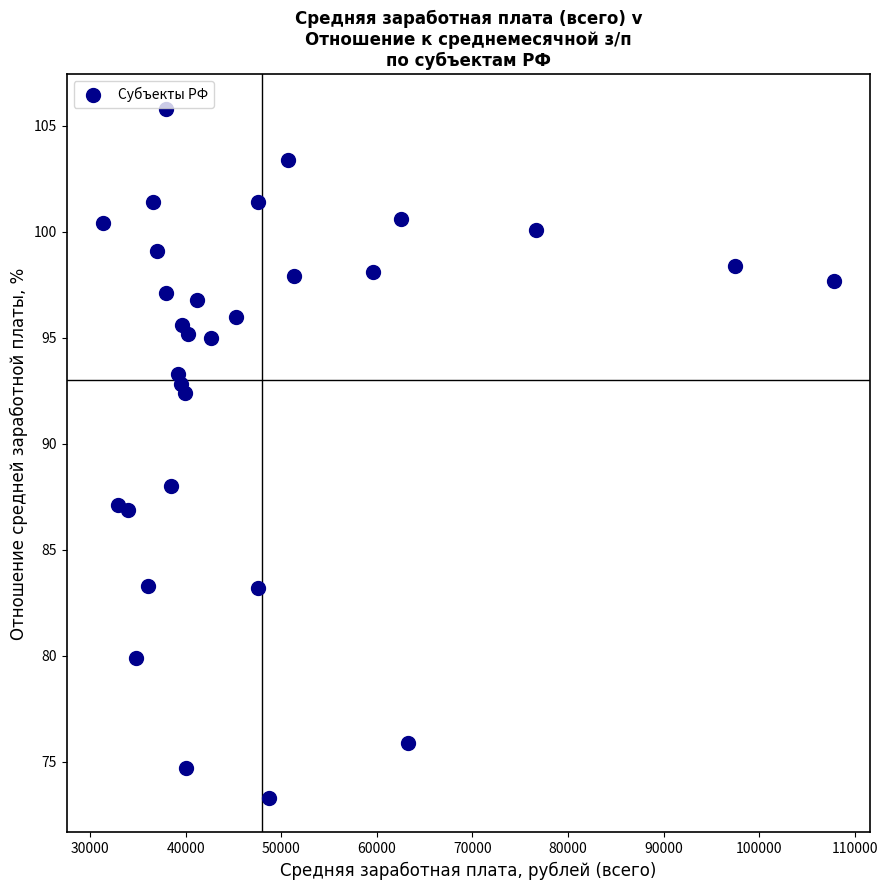

What is the range of Y values (max minus min)?

32.5